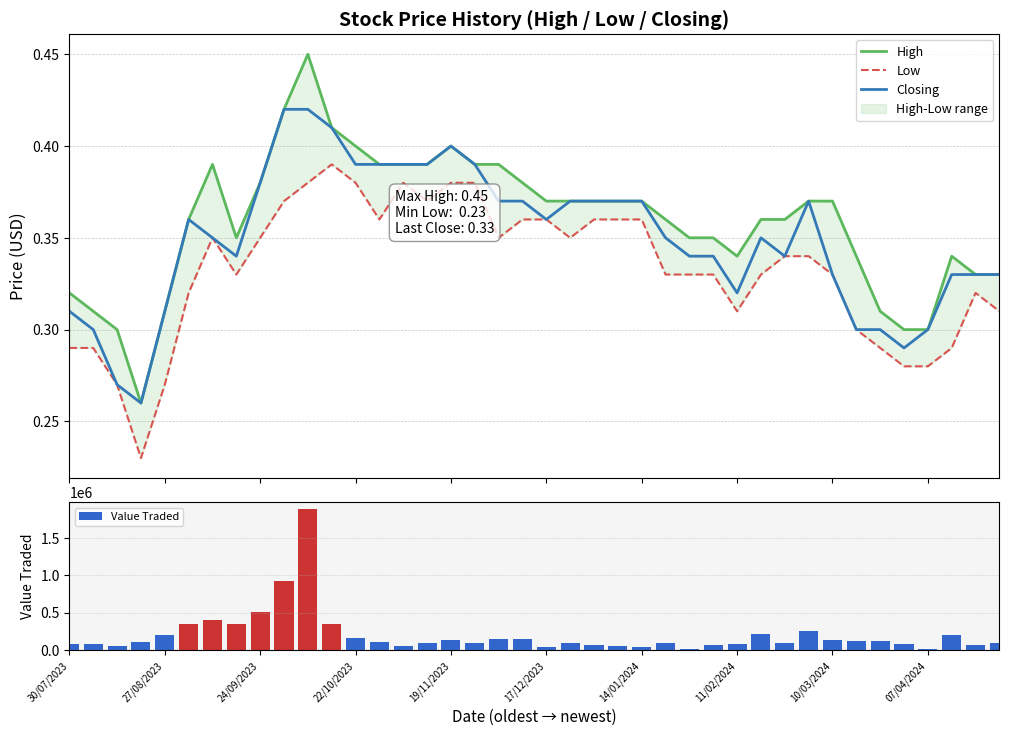

What is the highest value of the Value Traded series?

1886640